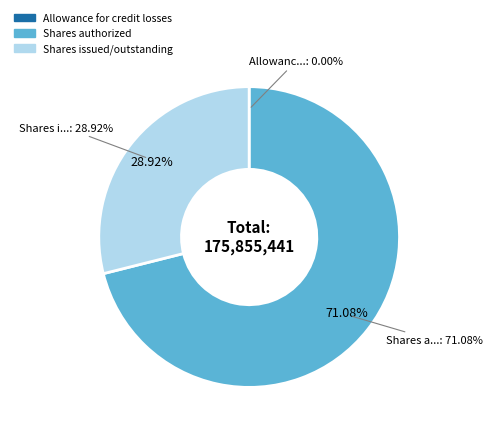

Does Allowance for credit losses represent more than half of the total?

No